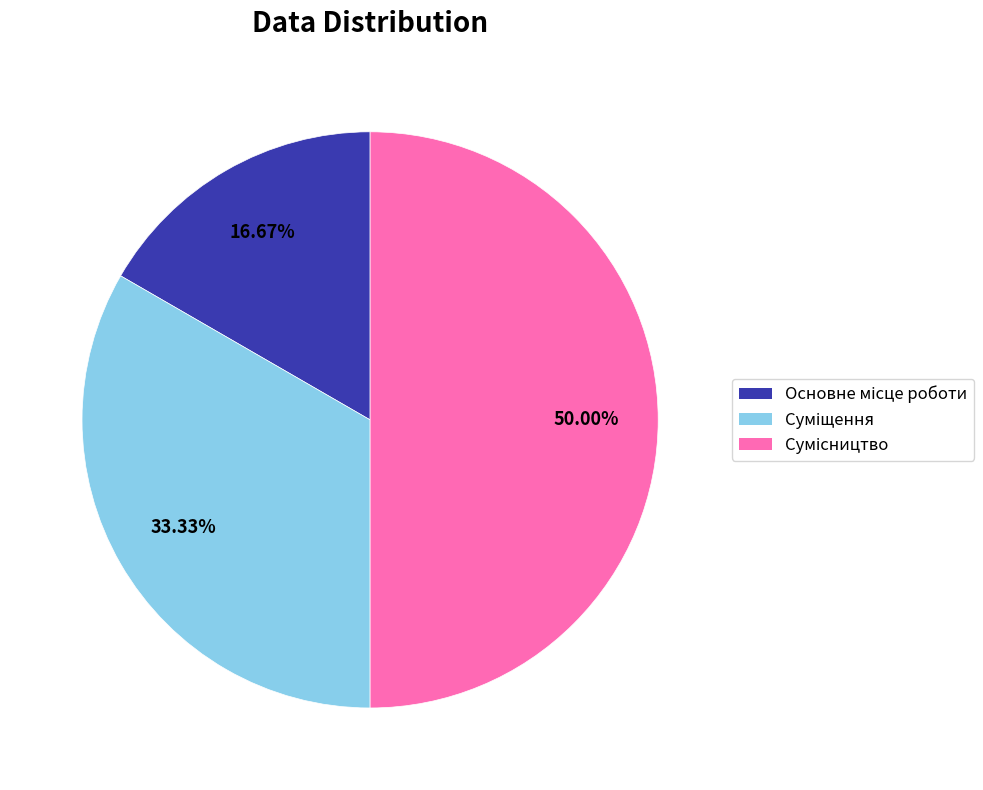

Does any single category account for the majority?

No